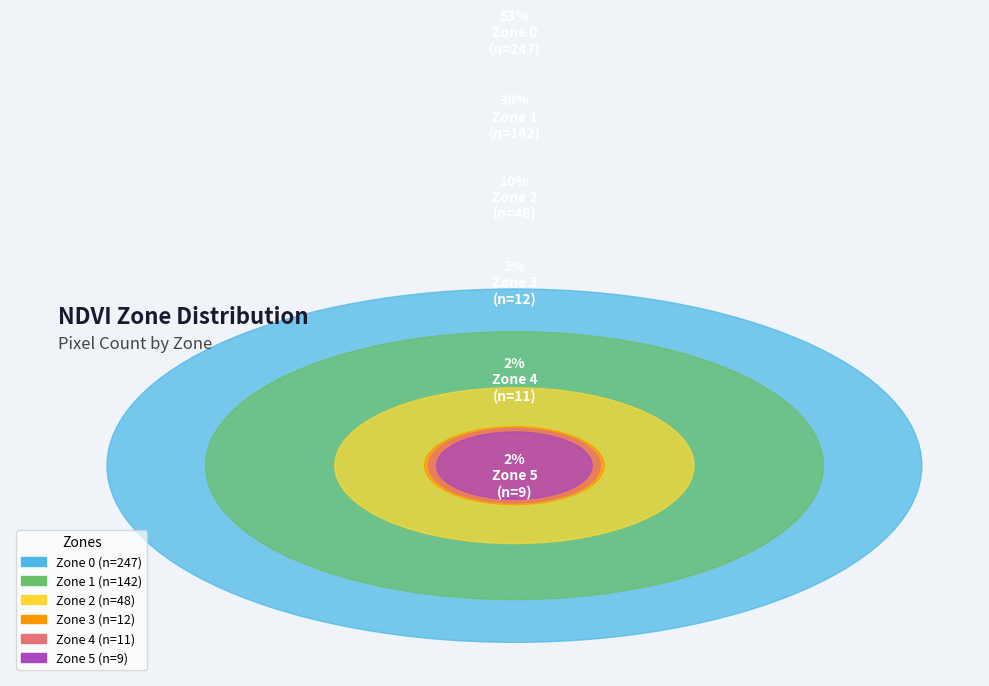

How much of the chart is everything except Zone 0?

47.3%